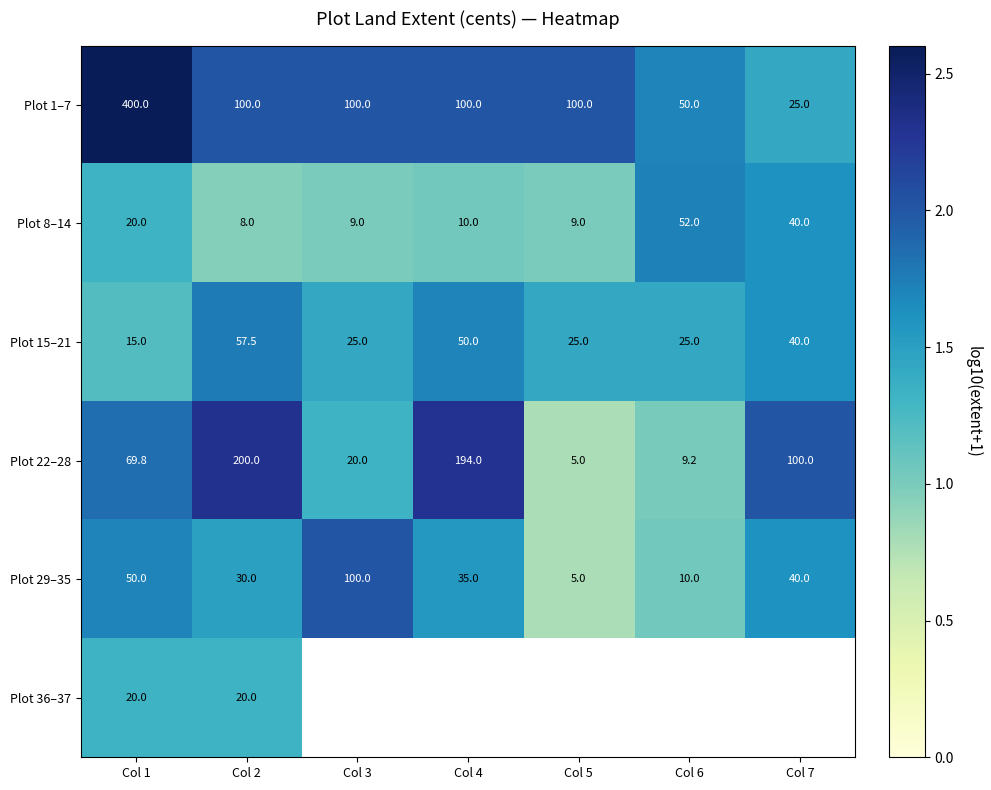

How many values in the Plot 8–14 series are below 10?

3